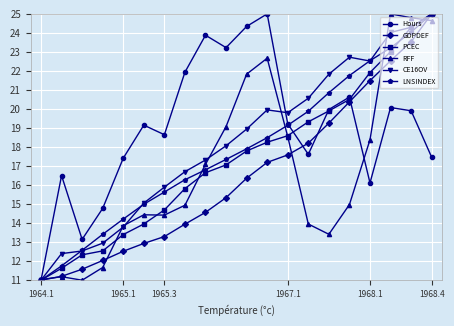

How many data points in LNSINDEX are above 17?

11